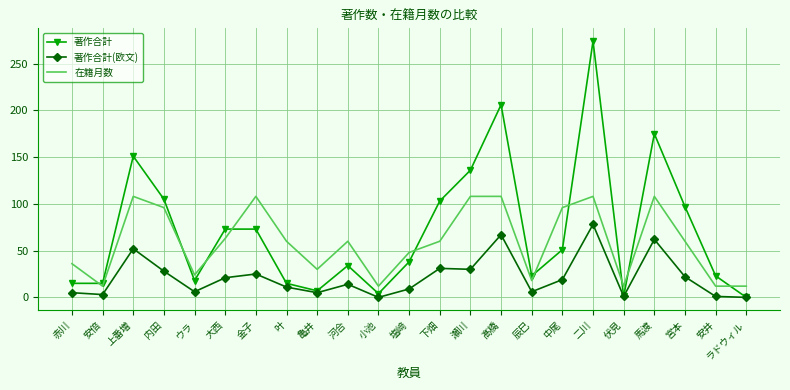

What position from the right is 上番増?

21